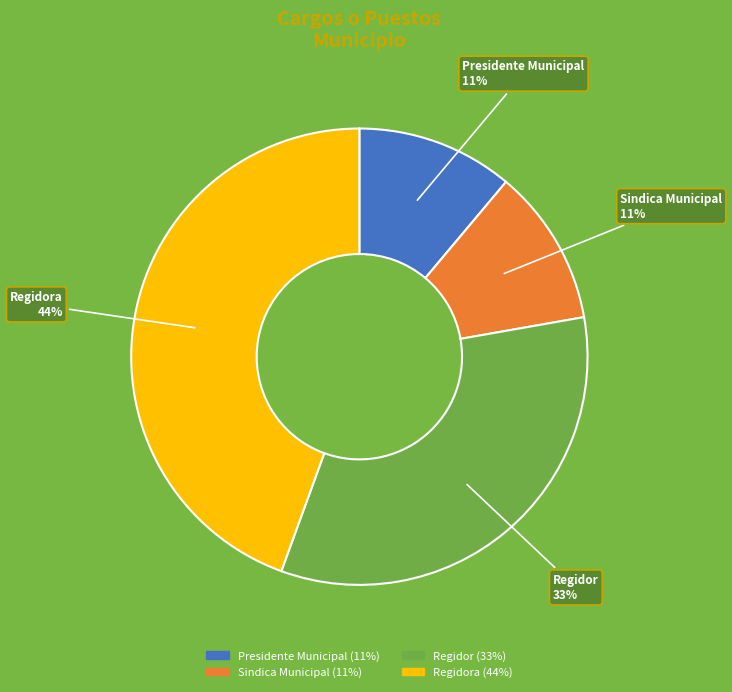

How many slices are in this pie chart?

4